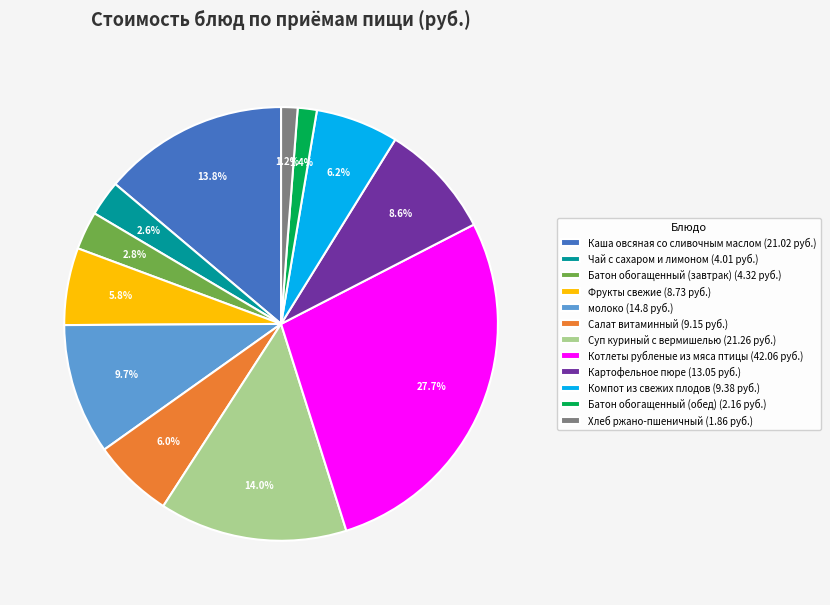

What portion of the pie excludes Картофельное пюре (13.05 руб.)?

91.4%